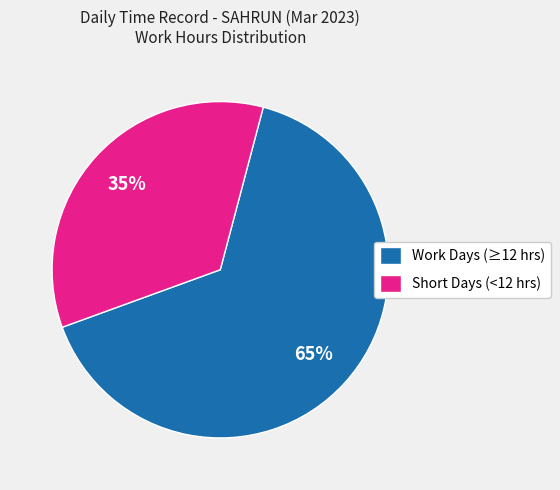

Count the number of slices in the pie.

2